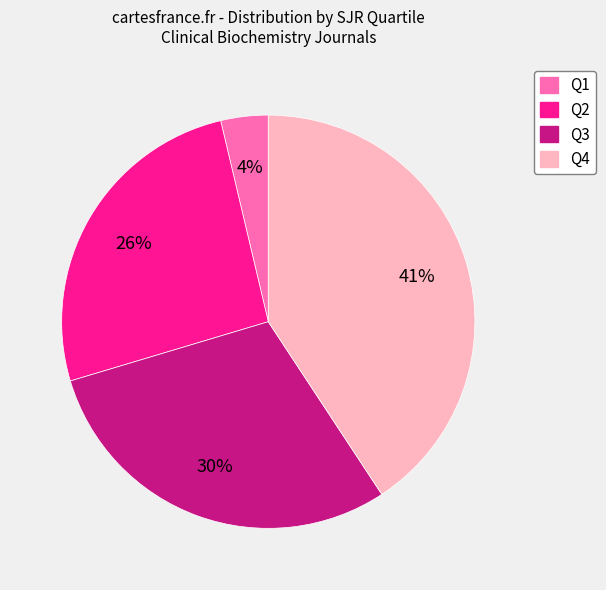

Is it true that Q3 is 30% of the pie?

True